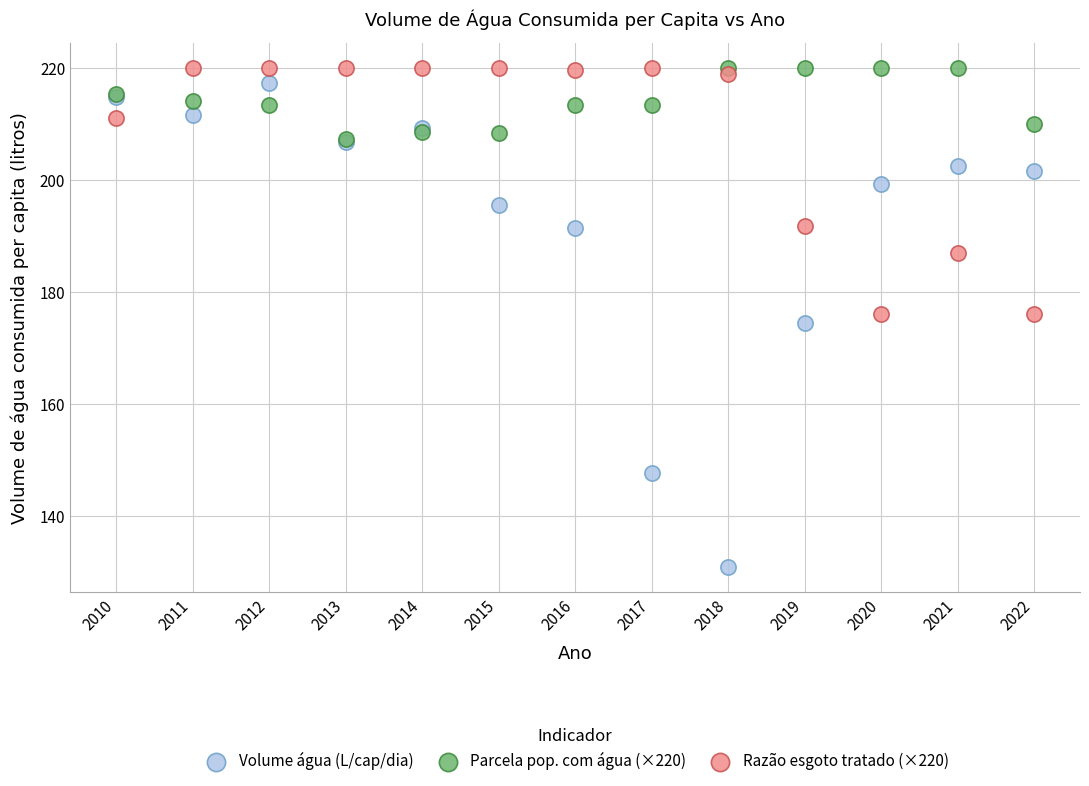

What are all the series names shown in the legend?

Volume água (L/cap/dia), Parcela pop. com água (×220), Razão esgoto tratado (×220)